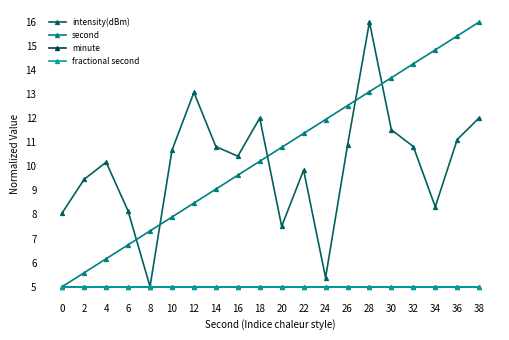

Which series has the largest range (max minus min)?

intensity(dBm)